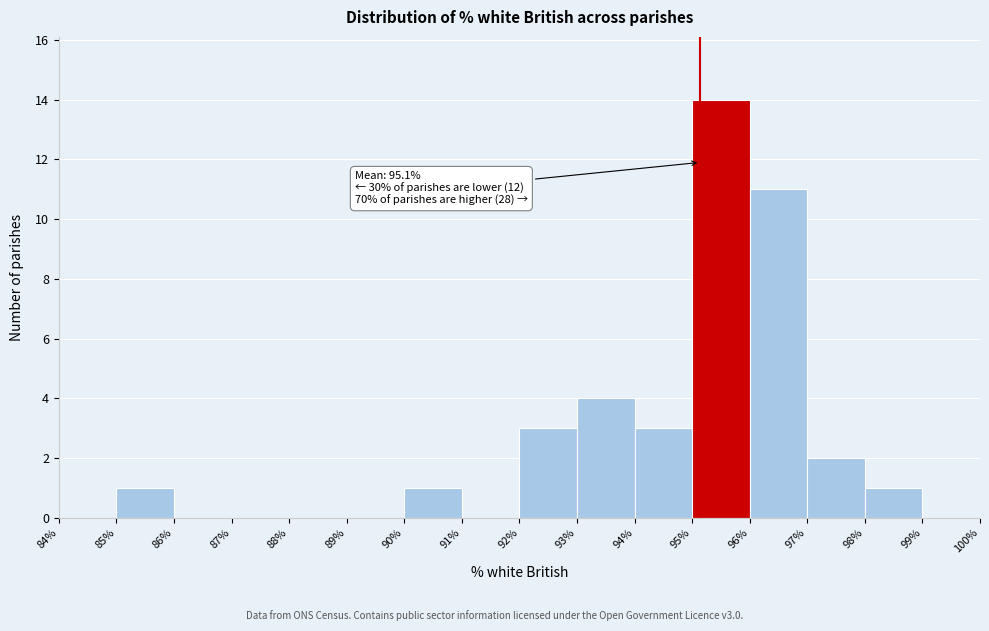

Over which range of the x-axis is the bar tallest?

95% to 96%